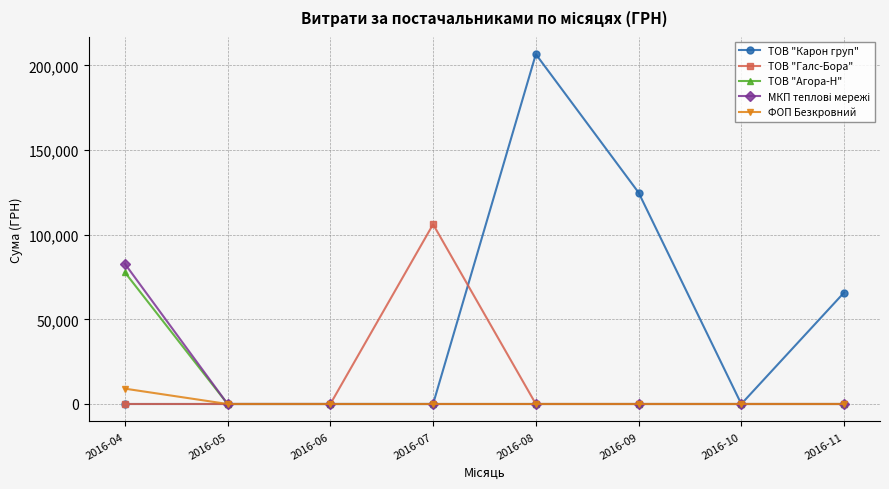

What is the total value across all series at 2016-04?

169665.0